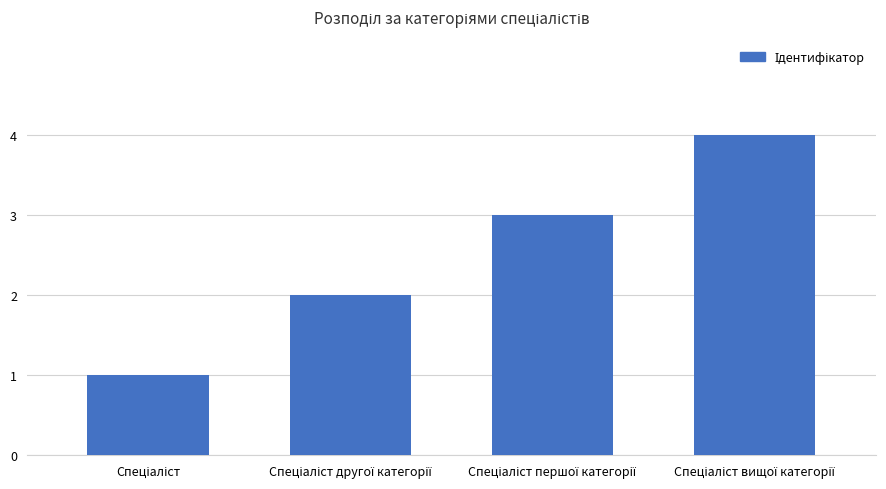

How many categories are shown in the chart?

4